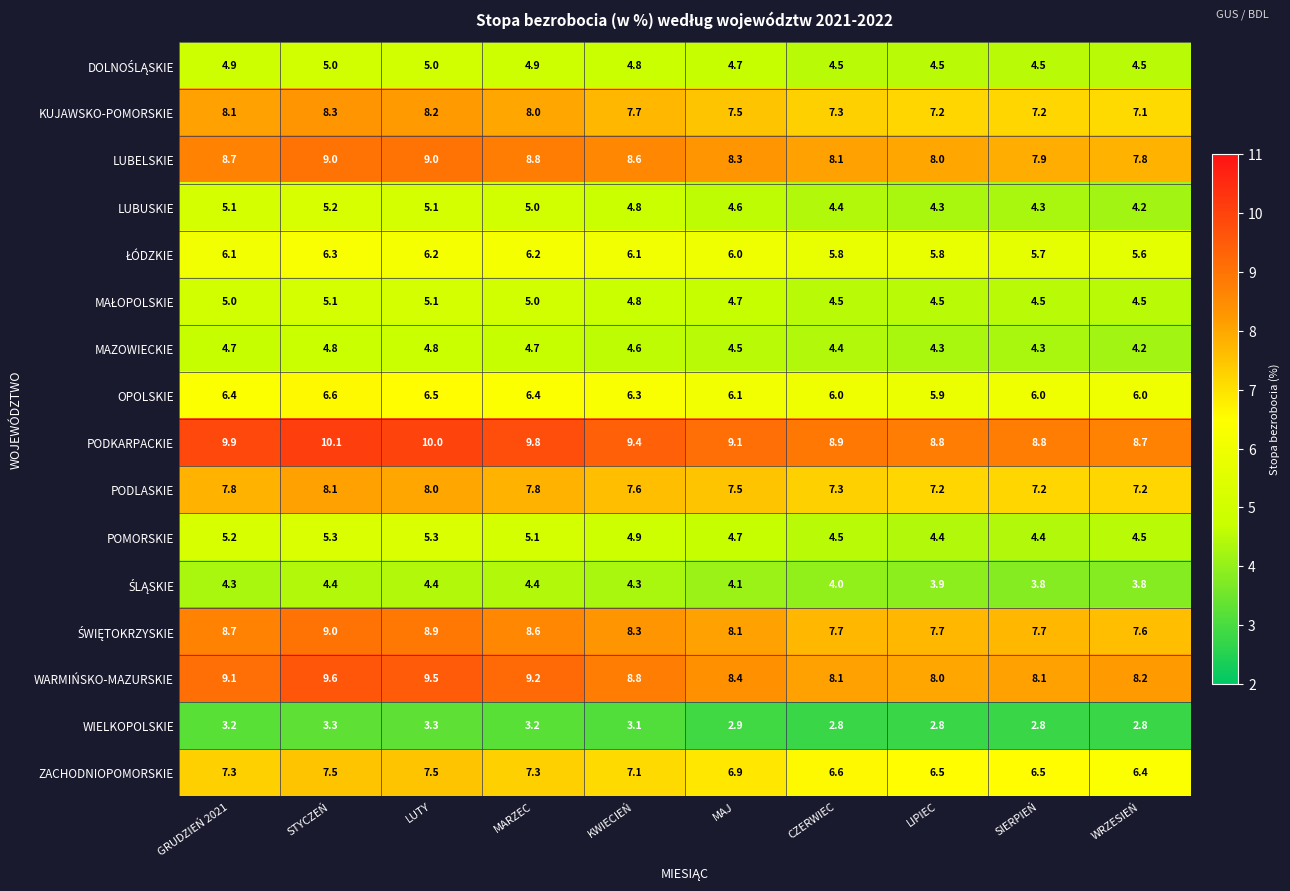

What is the maximum value shown in the chart?

10.1